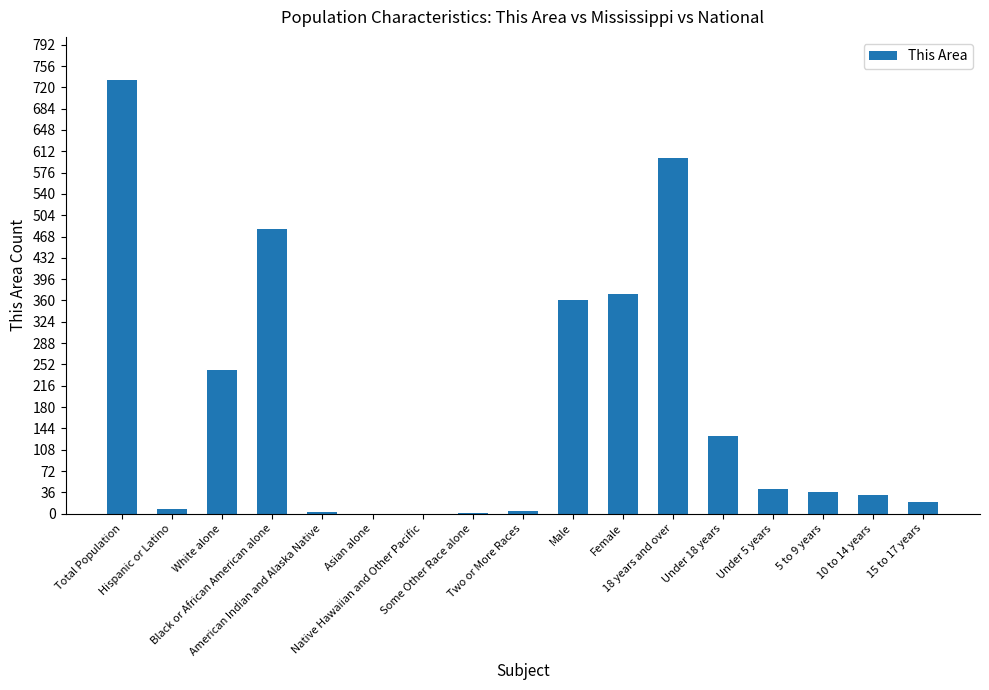

Which label corresponds to the smallest value in the chart?

Asian alone